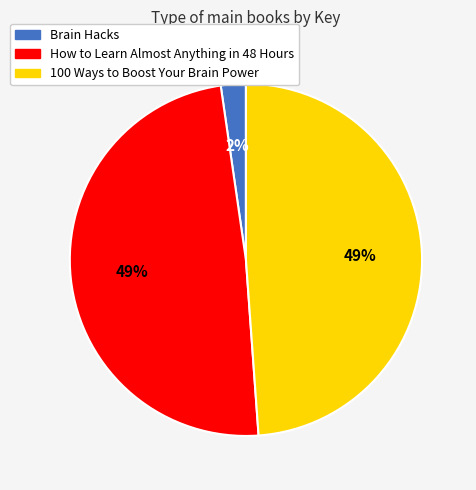

True or false: Brain Hacks accounts for 12% of the total.

False